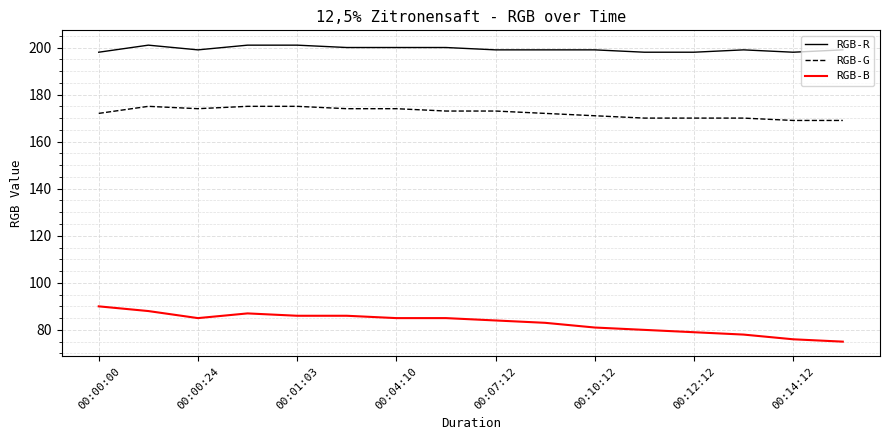

Which series has the largest total across all categories?

RGB-R